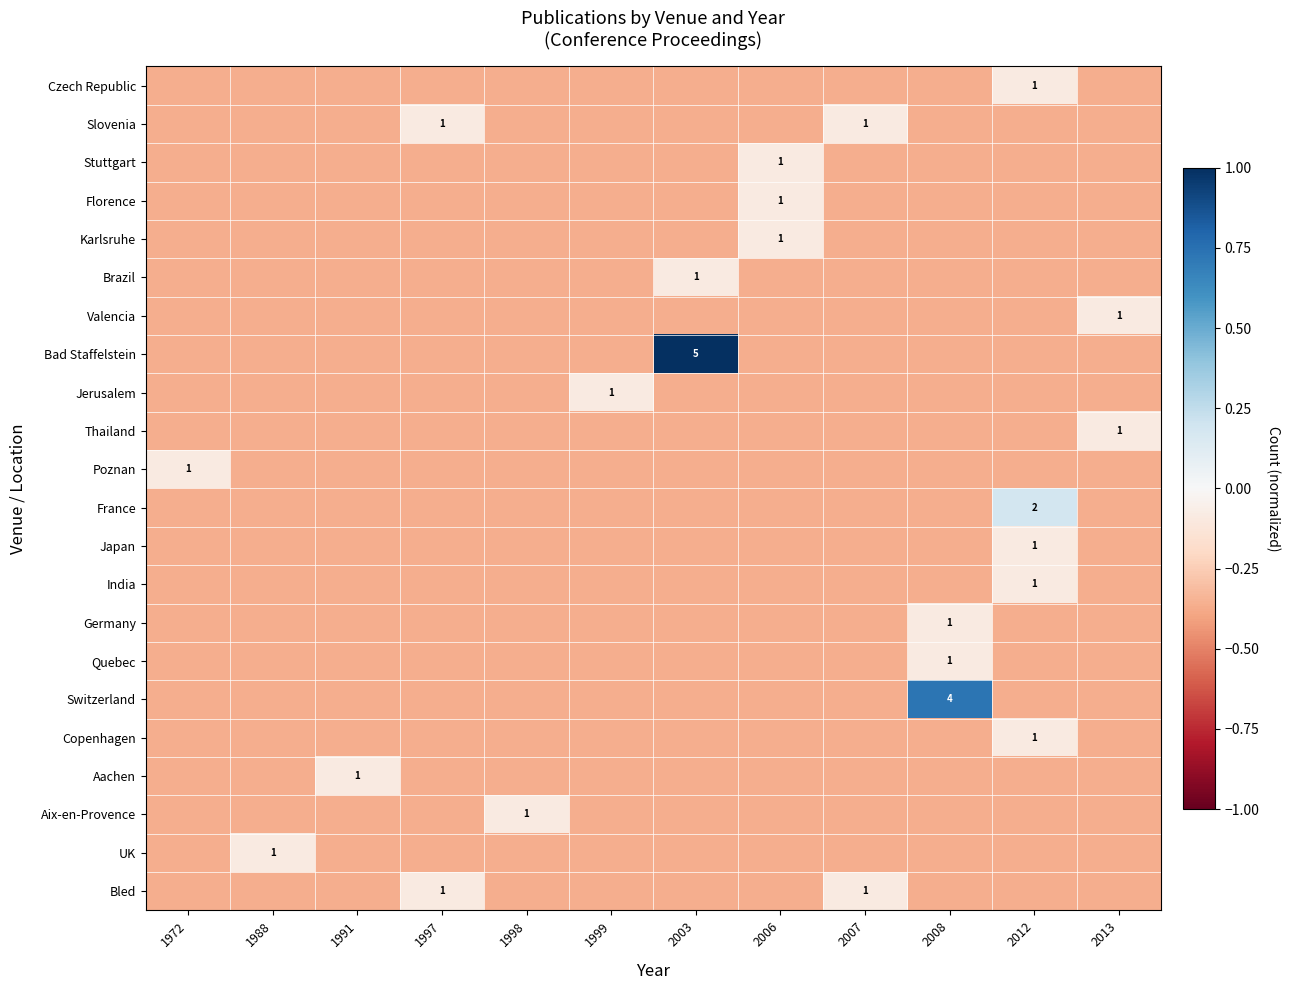

Between 2003 and 2007, which is larger?

2003